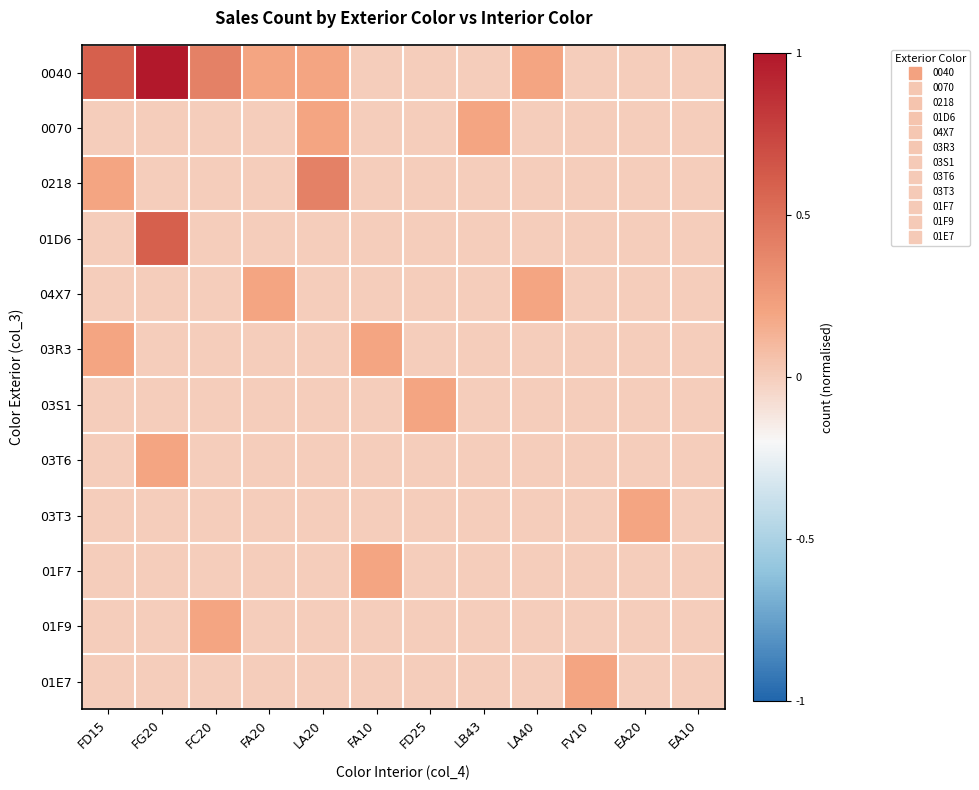

Which series has the largest total across all categories?

0040